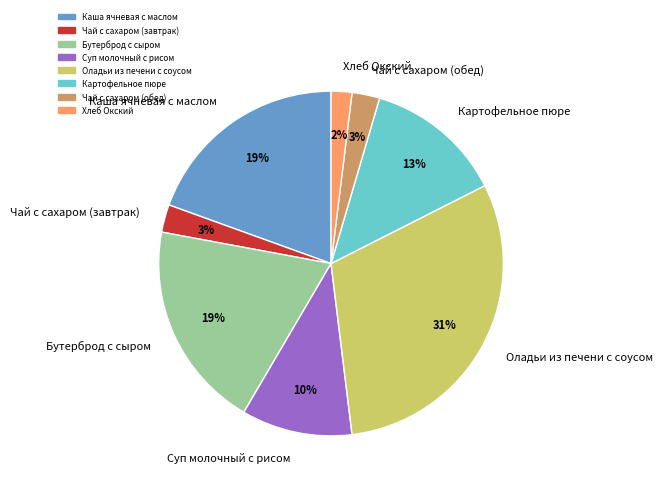

Is it true that Оладьи из печени с соусом is 31% of the pie?

True